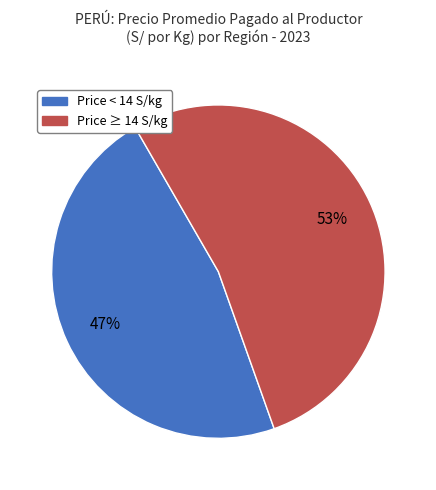

To the nearest percent, what is the difference between the largest and smallest slice percentages?

6%